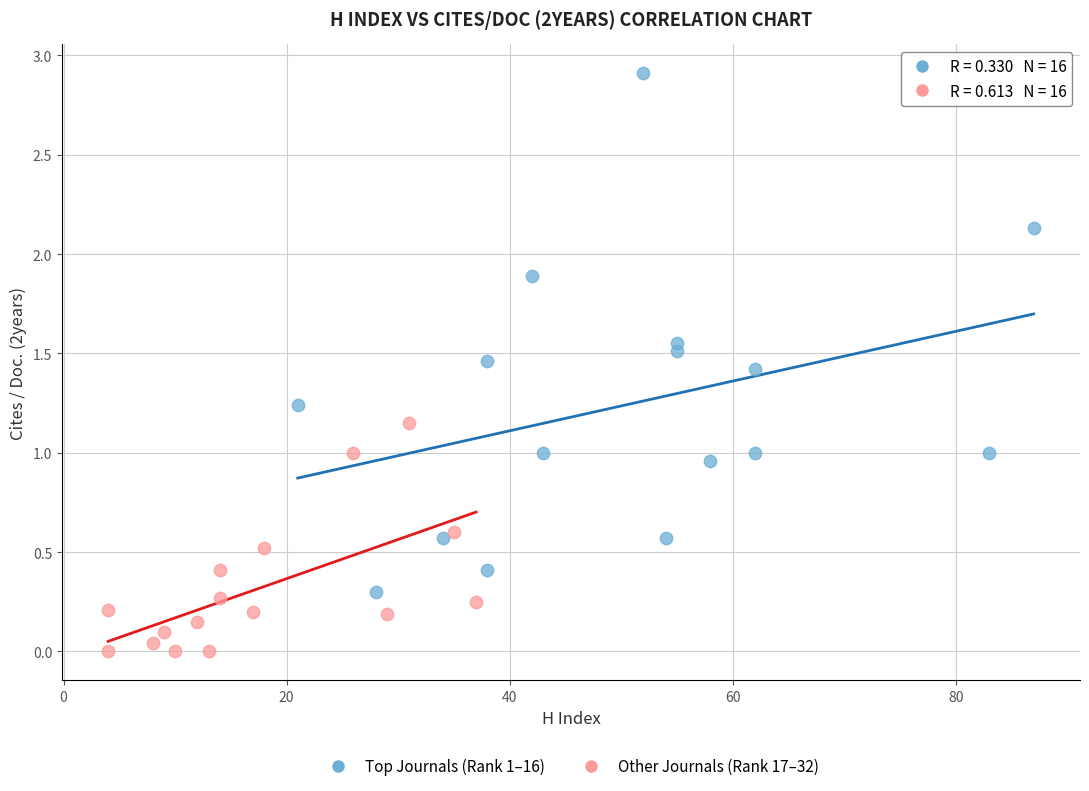

Which series reaches the maximum Y coordinate?

Top Journals (Rank 1–16)